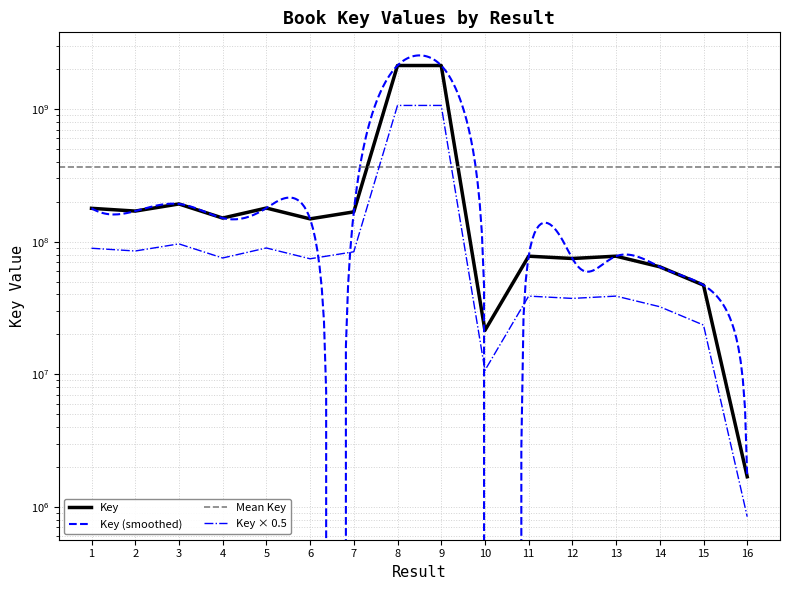

Is it true that the value at 15 is 46996238?

True